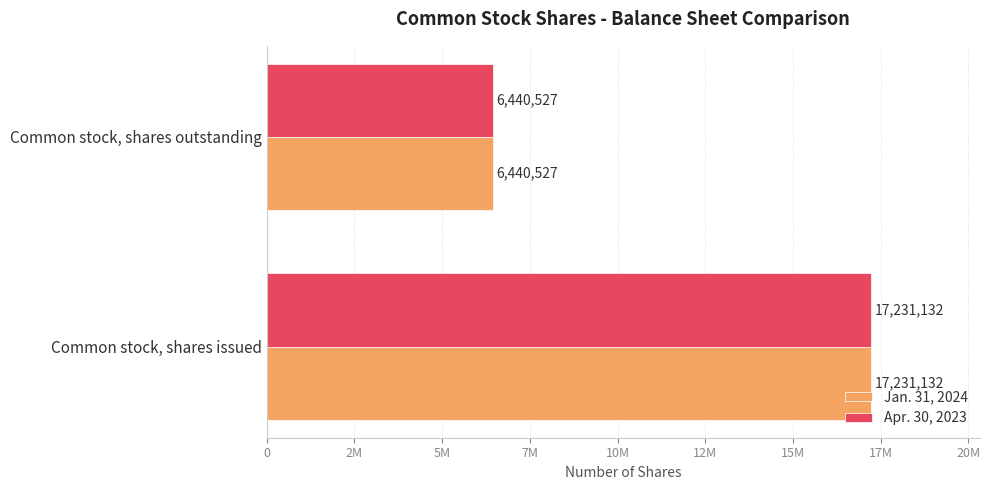

What are all the series names shown in the legend?

Jan. 31, 2024, Apr. 30, 2023